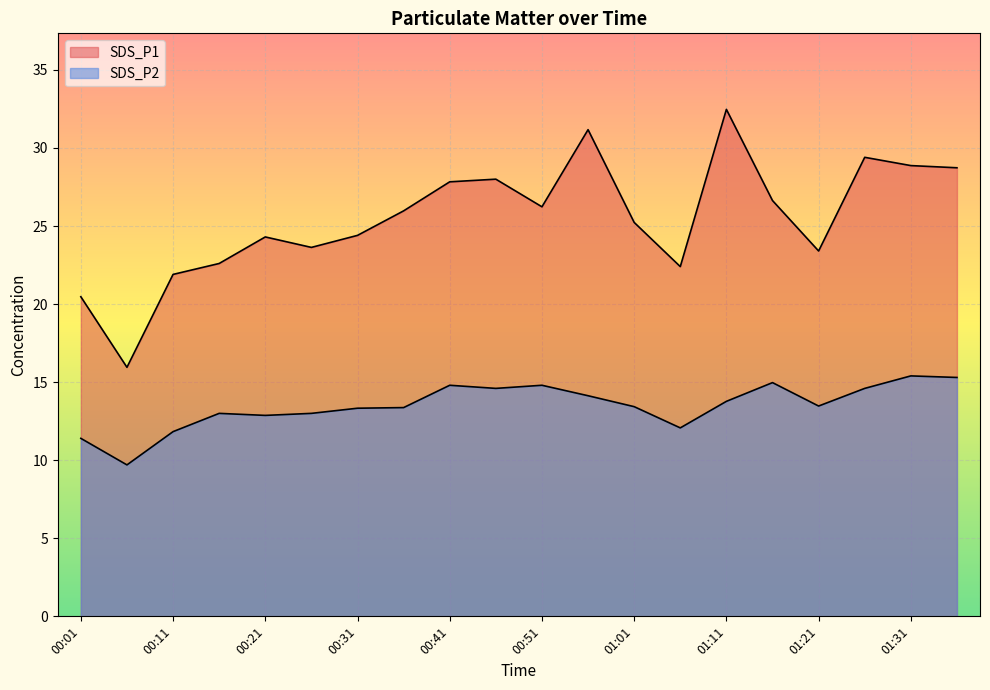

At which label is SDS_P2 closest to 12?

01:06